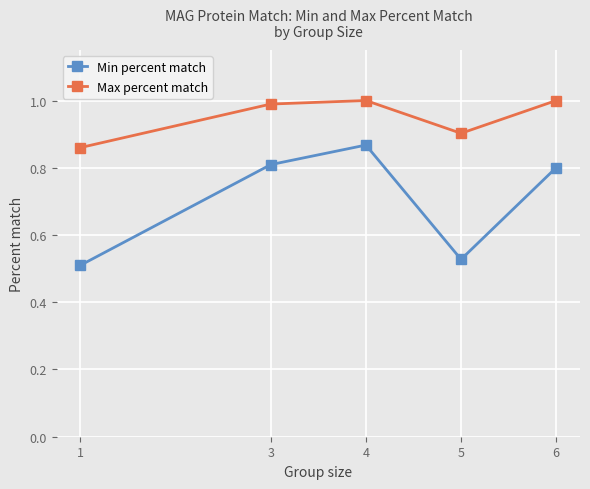

At 4, list the series in order from largest to smallest.

Max percent match, Min percent match